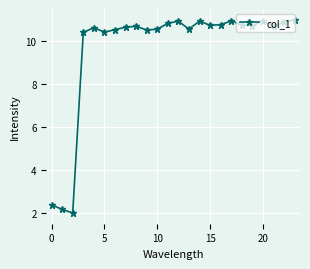

What is the difference between the maximum and minimum values?

9.0